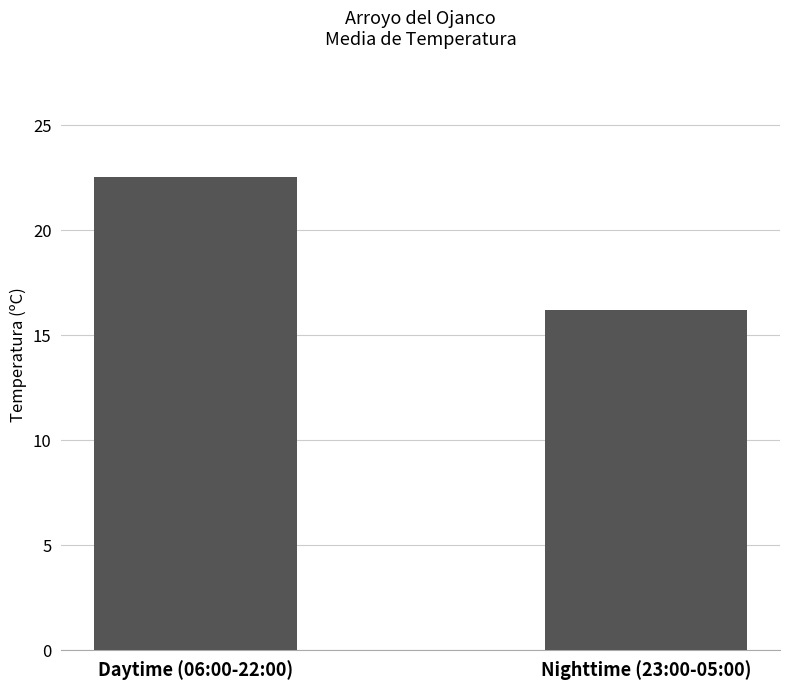

Approximately how many times larger is the value at Nighttime (23:00-05:00) compared to Daytime (06:00-22:00)?

0.7